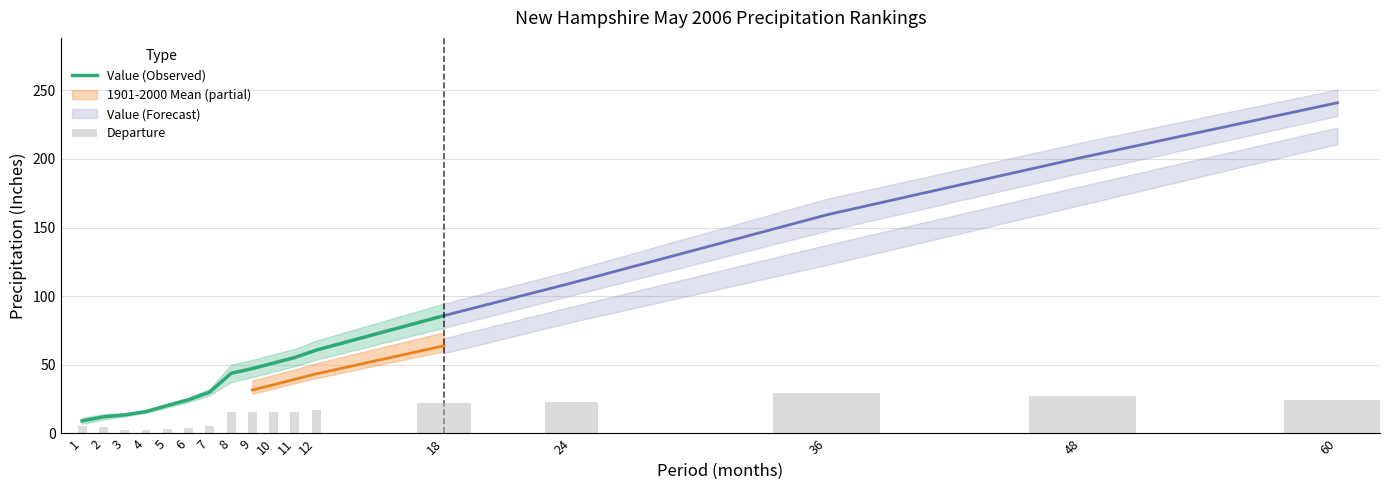

At how many categories does at least one series exceed 38?

10